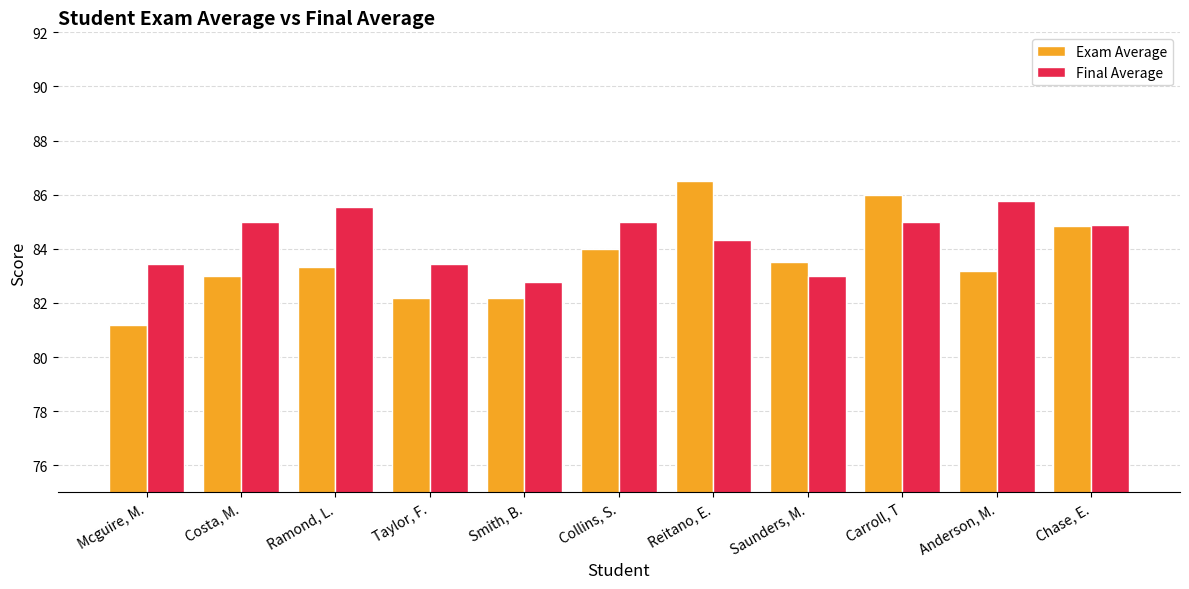

What is the difference between the Exam Average values at Costa, M. and Anderson, M.?

0.2